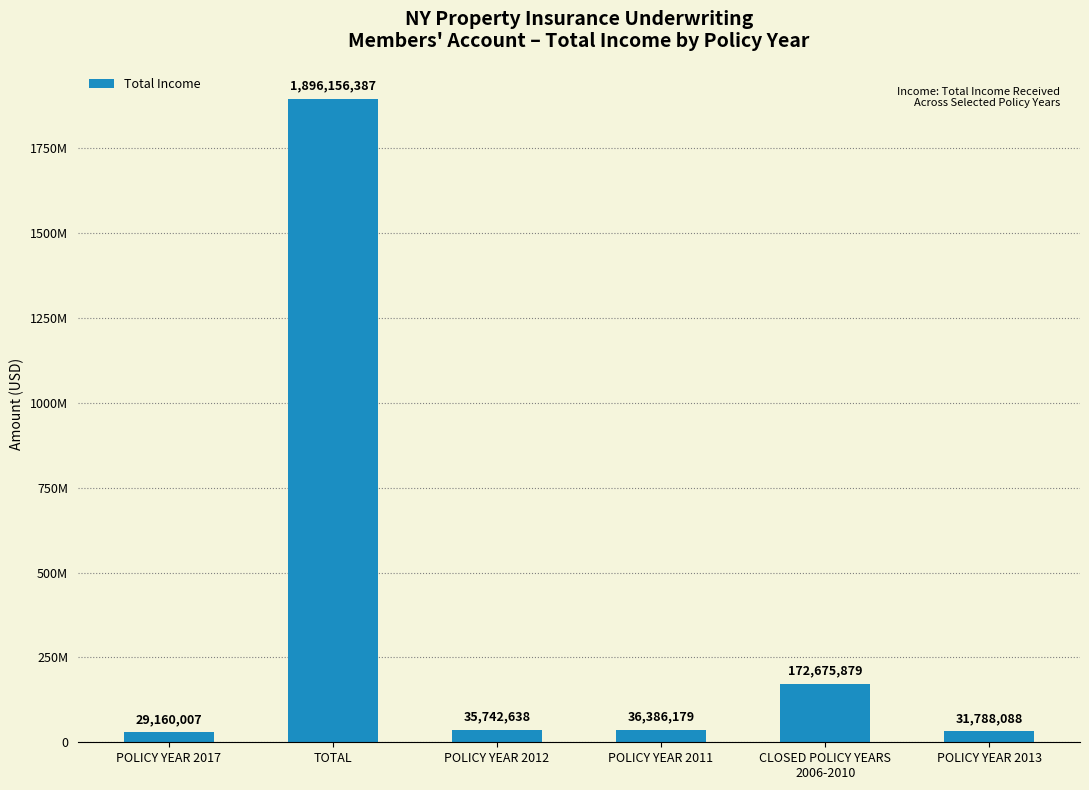

Does the chart contain any negative values?

No